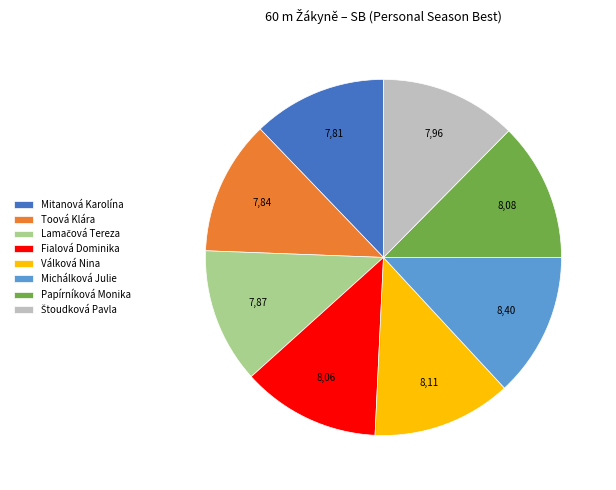

Which has a higher value, Fialová Dominika or Michálková Julie?

Michálková Julie